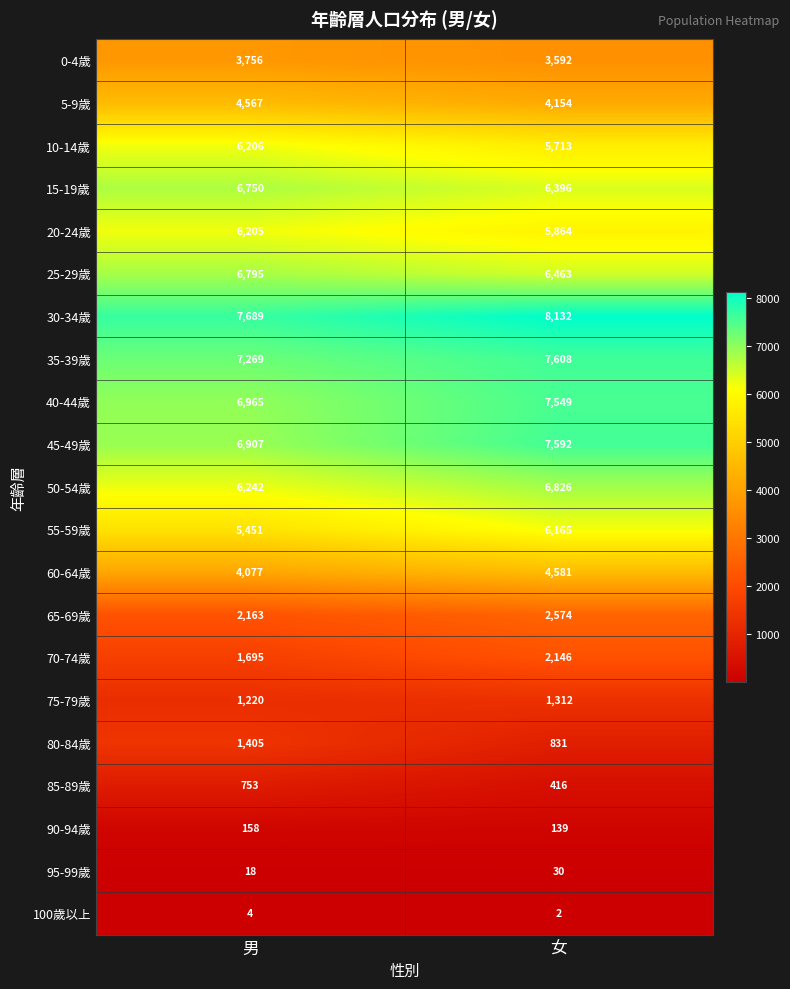

At 女, list the series in order from largest to smallest.

30-34歲, 35-39歲, 45-49歲, 40-44歲, 50-54歲, 25-29歲, 15-19歲, 55-59歲, 20-24歲, 10-14歲, 60-64歲, 5-9歲, 0-4歲, 65-69歲, 70-74歲, 75-79歲, 80-84歲, 85-89歲, 90-94歲, 95-99歲, 100歲以上